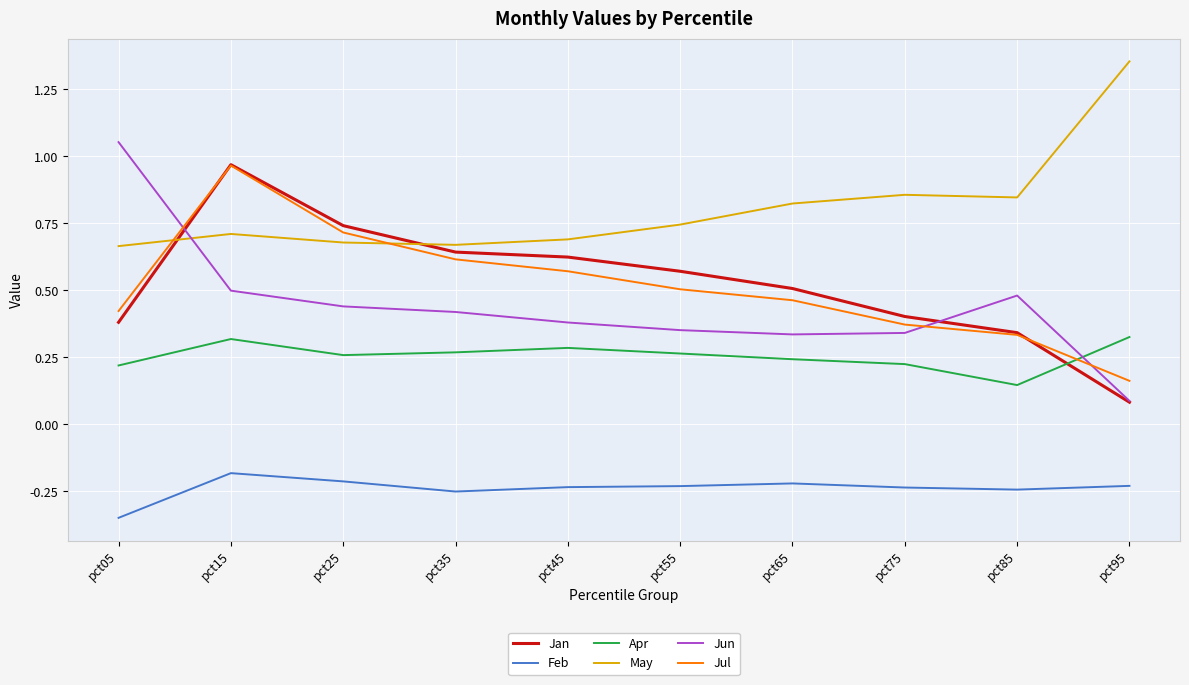

Which series ends up on top after the final intersection of Jan and Apr?

Apr